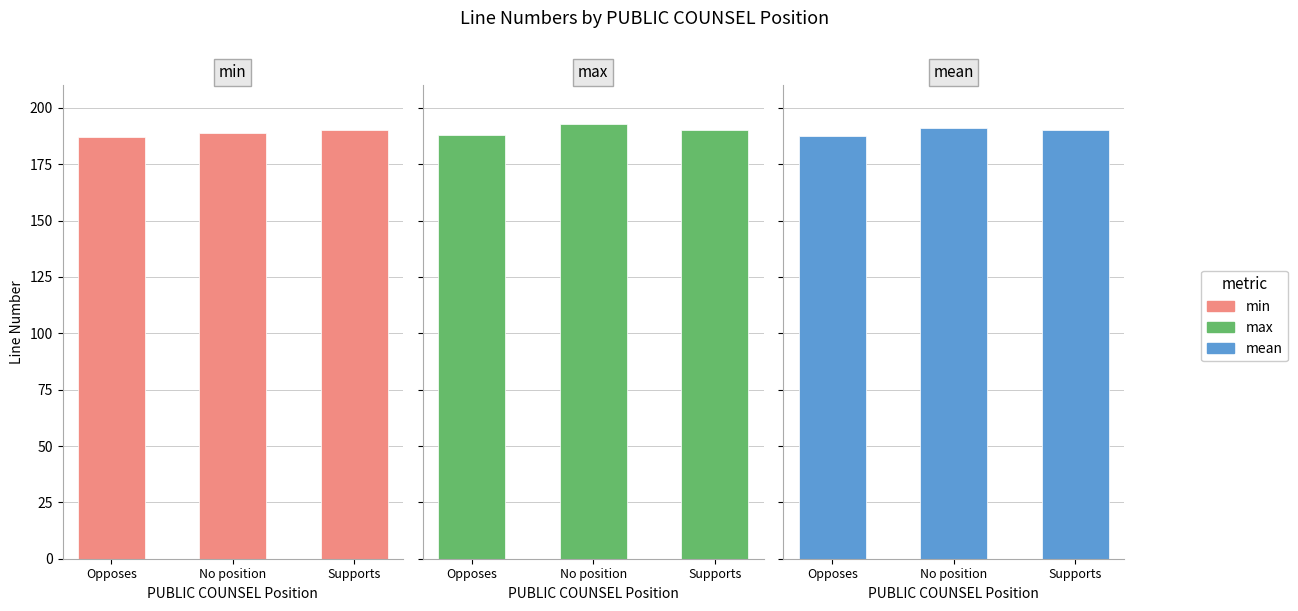

The value of mean at Supports is 190.0. True or false?

True